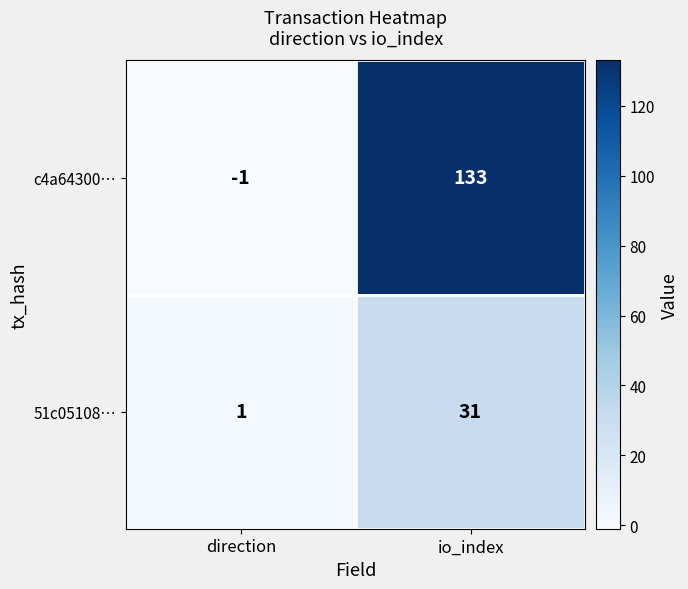

How many values in the 51c05108… series are below 31?

1